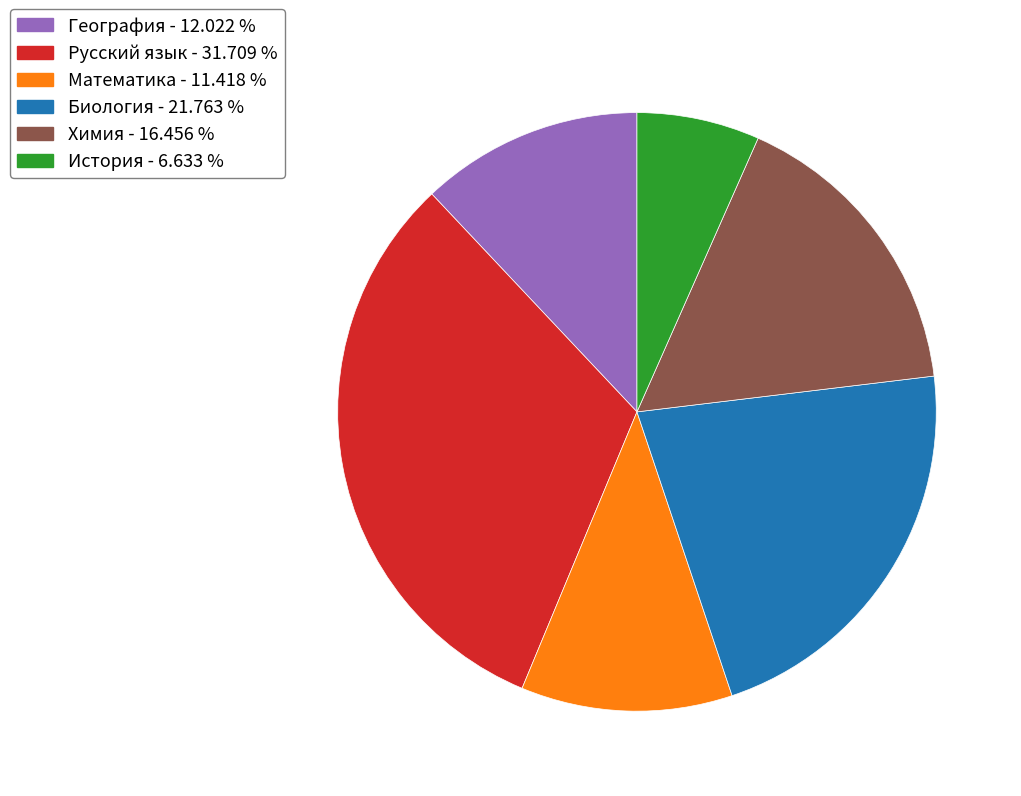

Is it true that Математика is 11% of the pie?

True